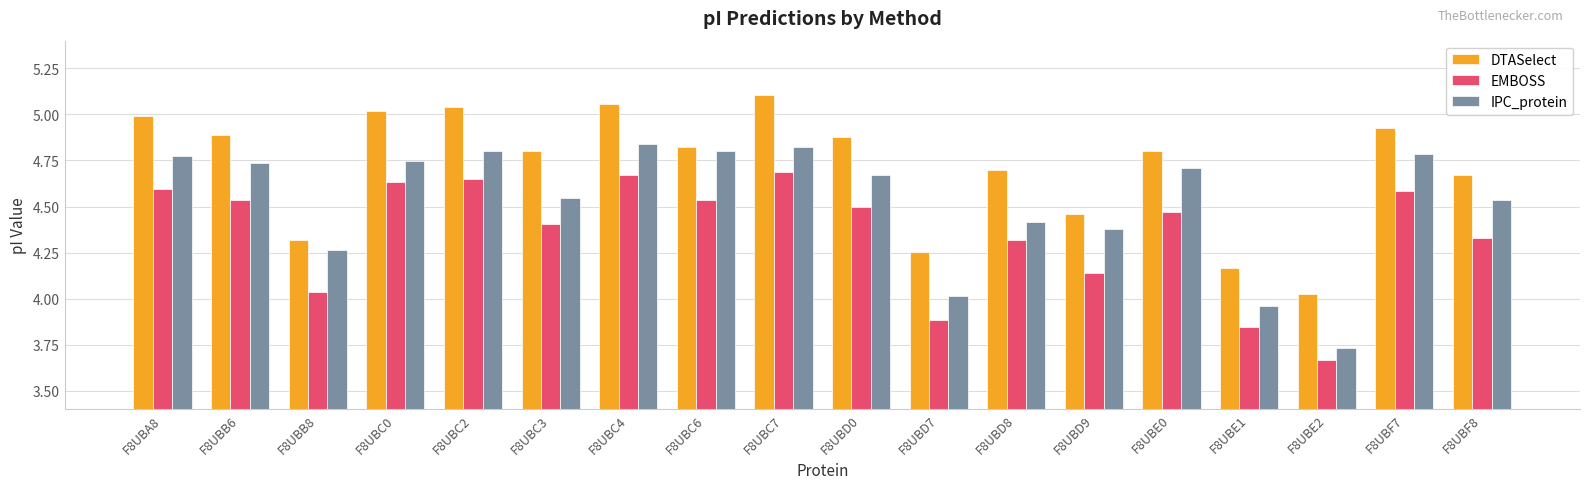

How many bars are there in each group?

3